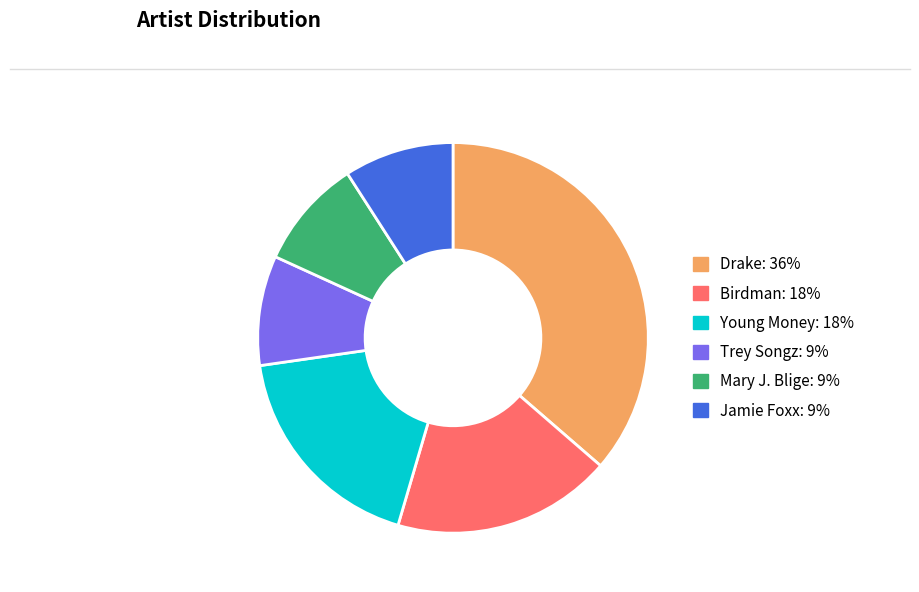

Do Drake and Young Money together represent more than half of the pie?

Yes